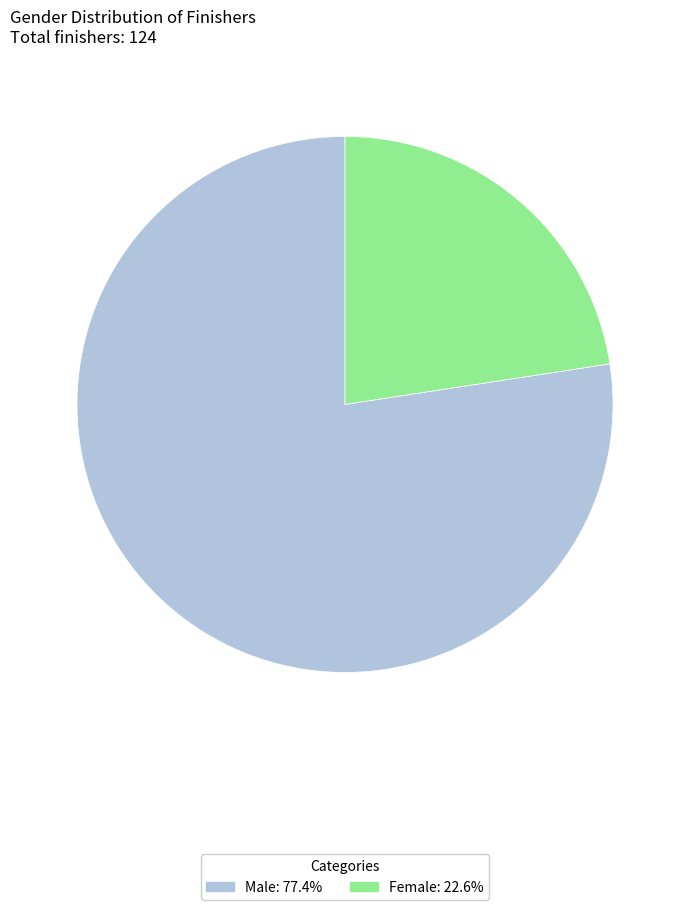

What is the ratio of the value at Male to the value at Female?

3.4